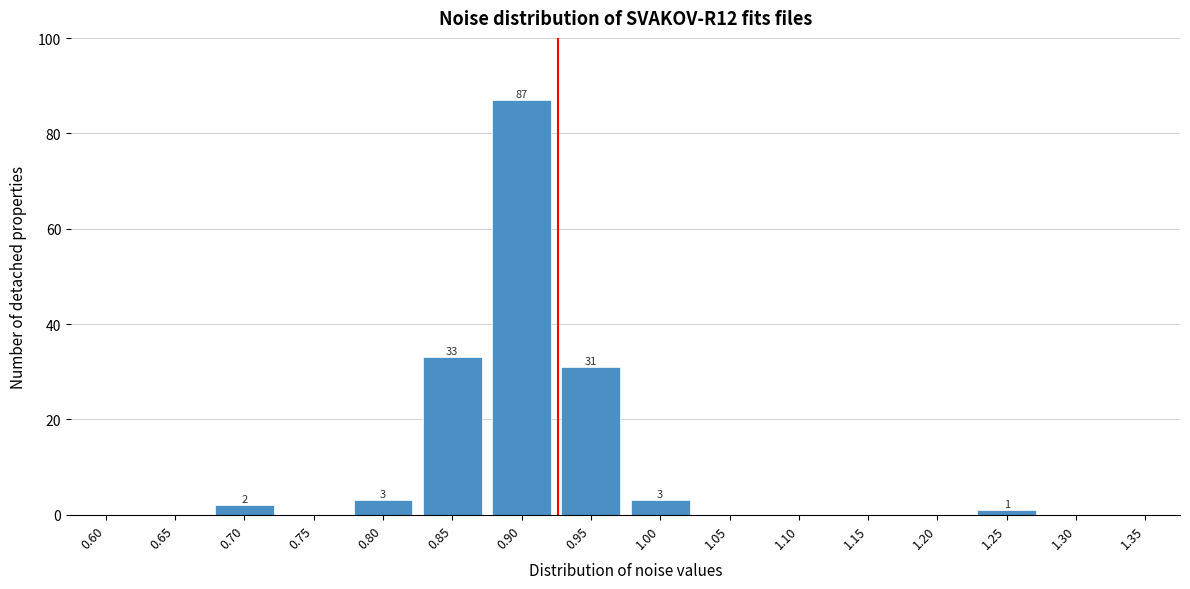

Reading right to left, extract all data points from this chart.

1.35=0	1.30=0	1.25=1	1.20=0	1.15=0	1.10=0	1.05=0	1.00=3	0.95=31	0.90=87	0.85=33	0.80=3	0.75=0	0.70=2	0.65=0	0.60=0